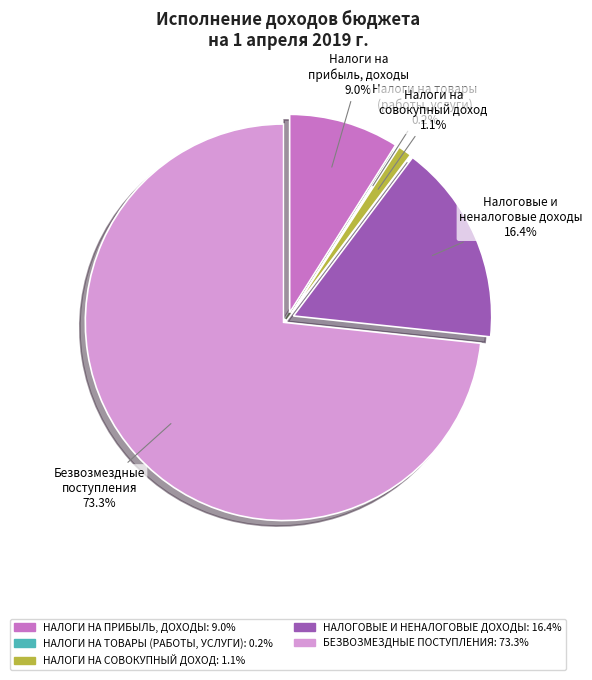

Is БЕЗВОЗМЕЗДНЫЕ ПОСТУПЛЕНИЯ the majority of the pie?

Yes